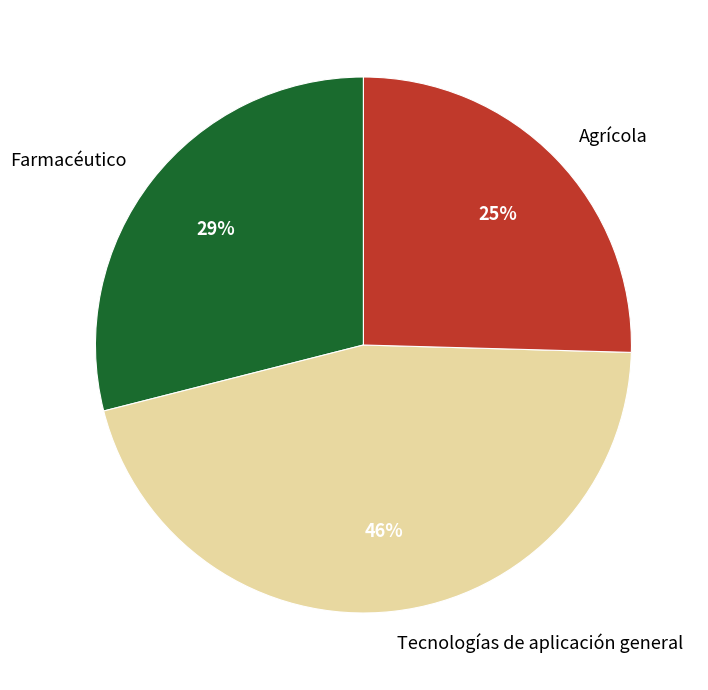

To the nearest percent, what is the difference between the Tecnologías de aplicación general and Farmacéutico slice percentages?

17%